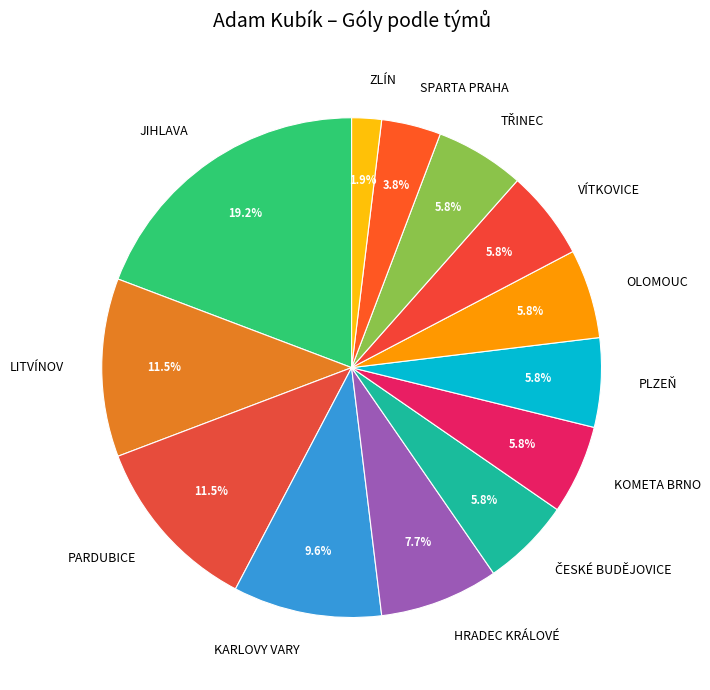

Is OLOMOUC the majority of the pie?

No